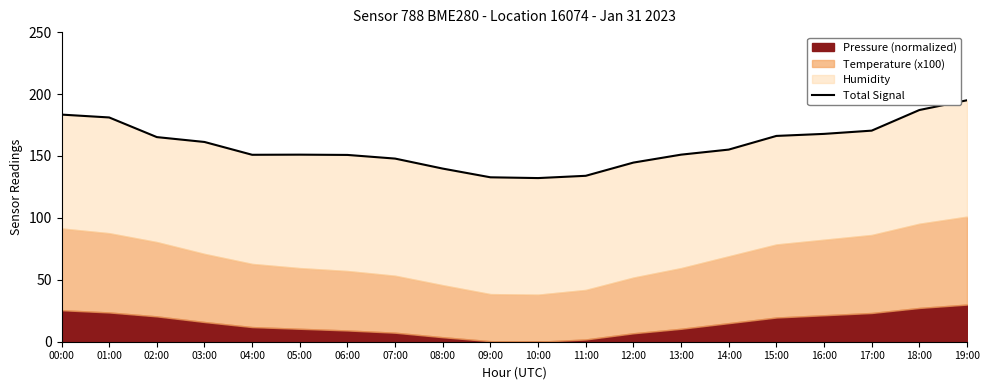

What is the change in value from 04:00 to 15:00?

+15.2